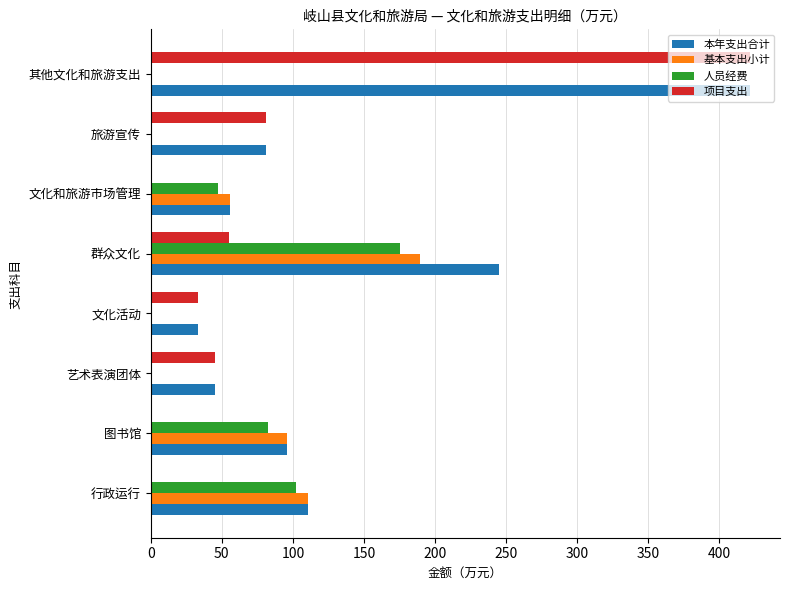

What is the sum of all 人员经费 values?

407.7